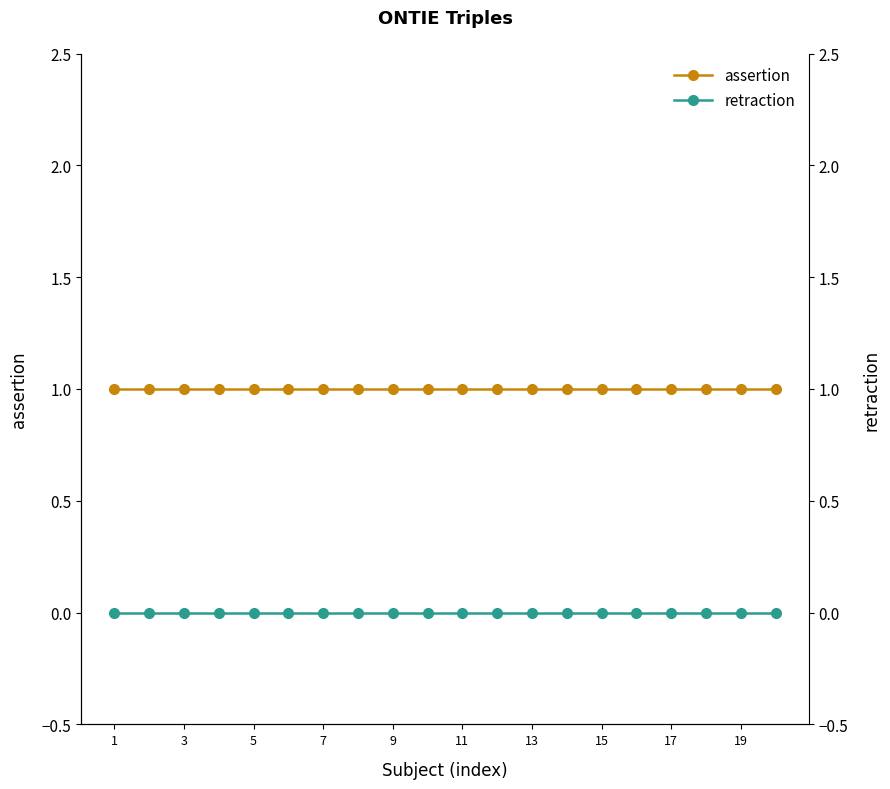

The value of assertion at 7 is 1. True or false?

True